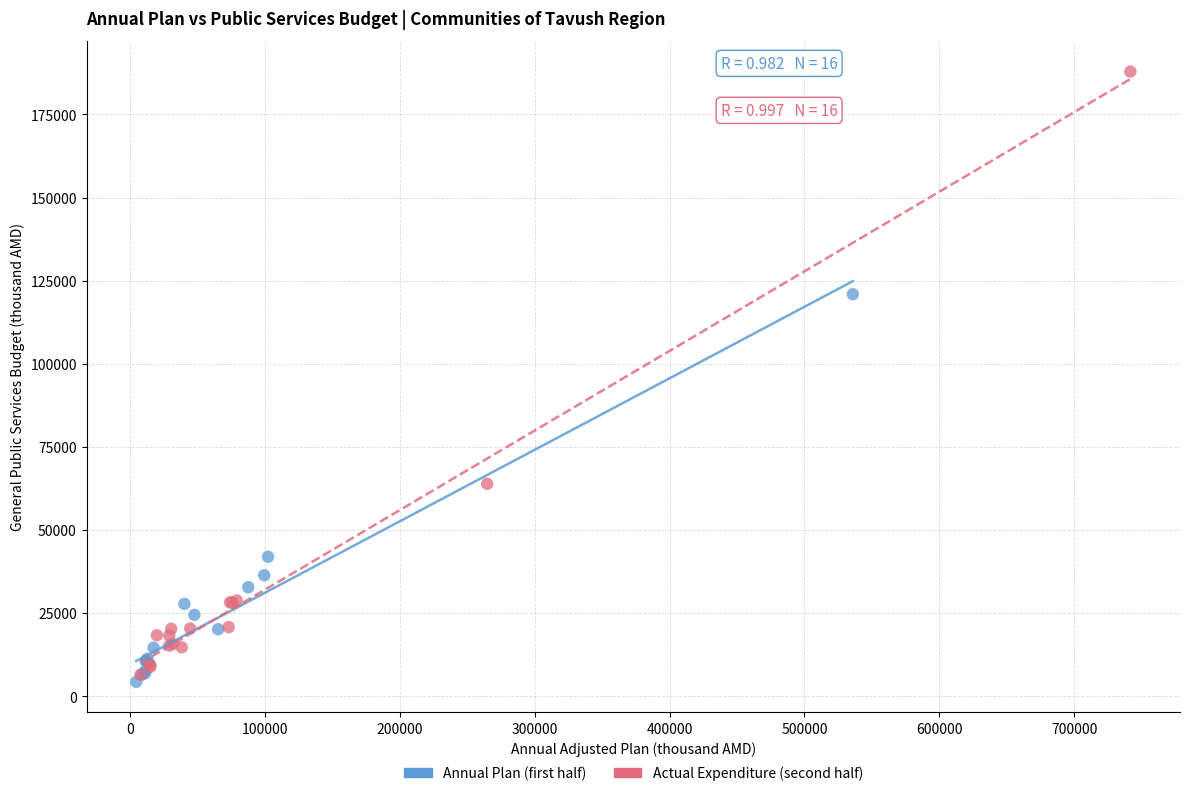

Which series contains the highest Y value?

Actual Expenditure (second half)